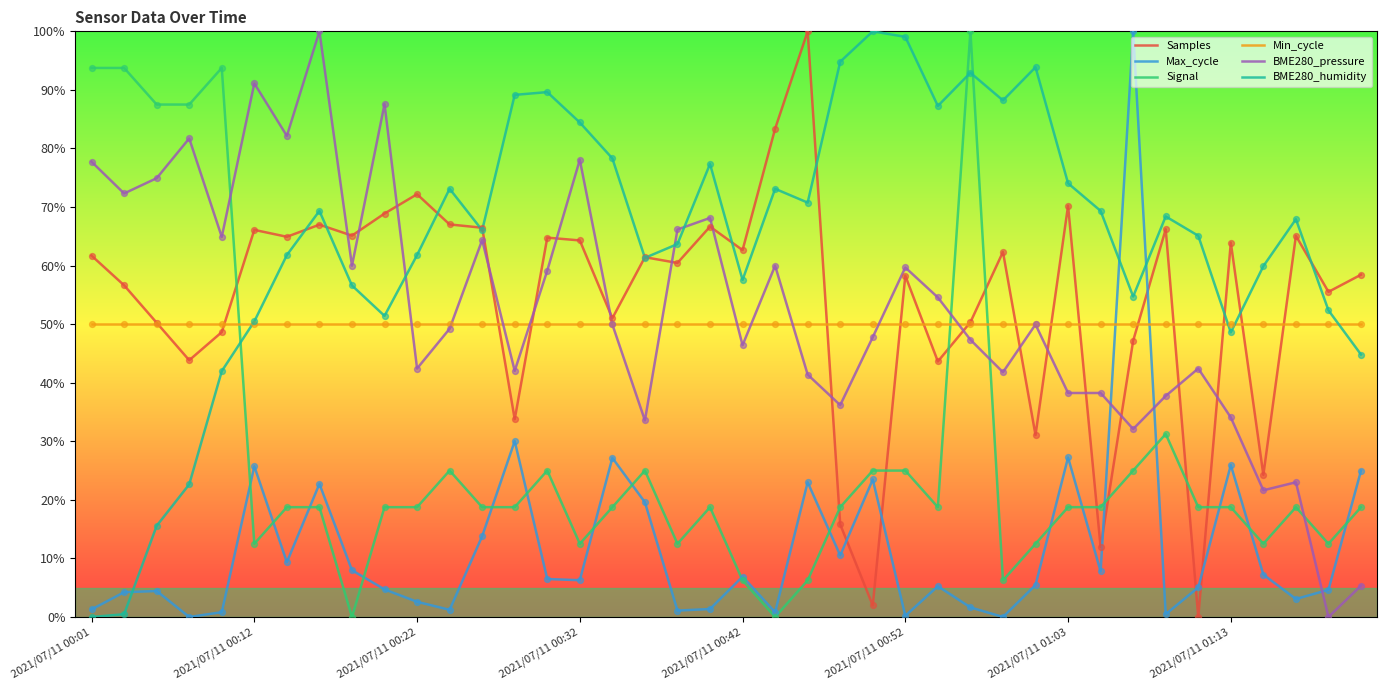

Which series has the largest total across all categories?

BME280_humidity